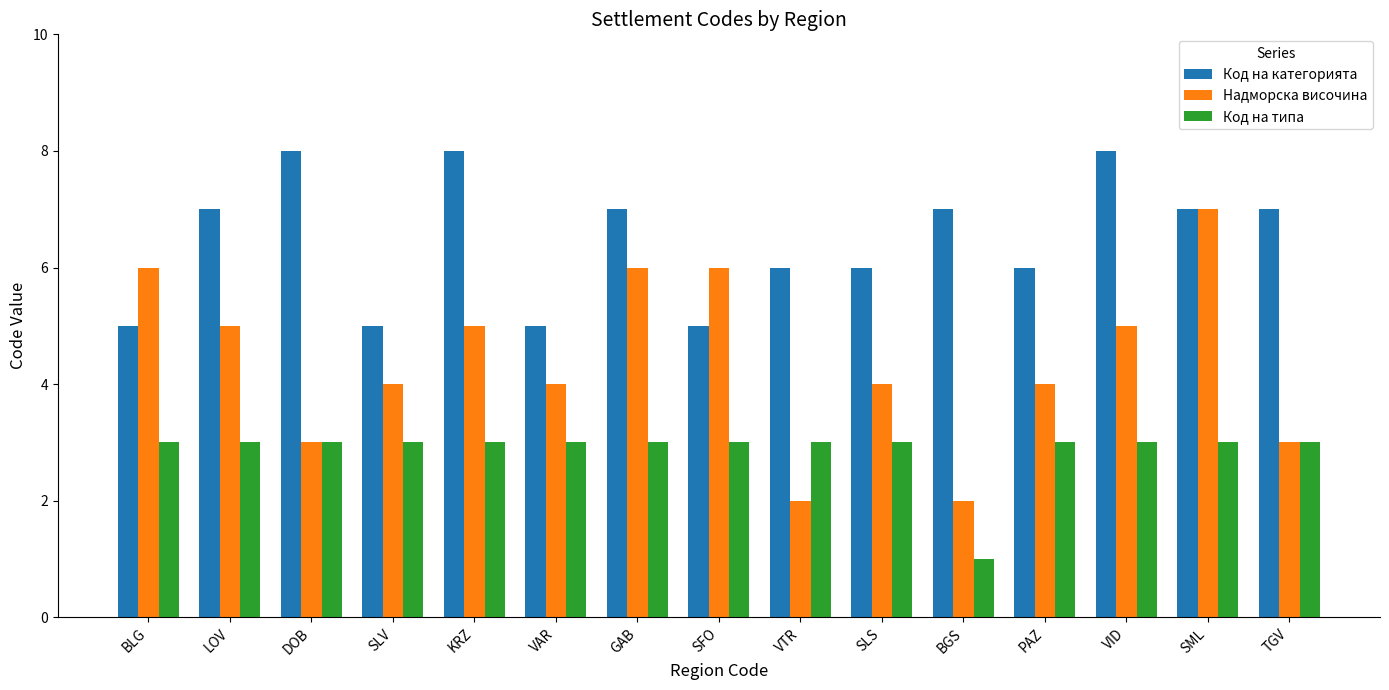

Rank the series at BLG from highest to lowest value.

Надморска височина, Код на категорията, Код на типа